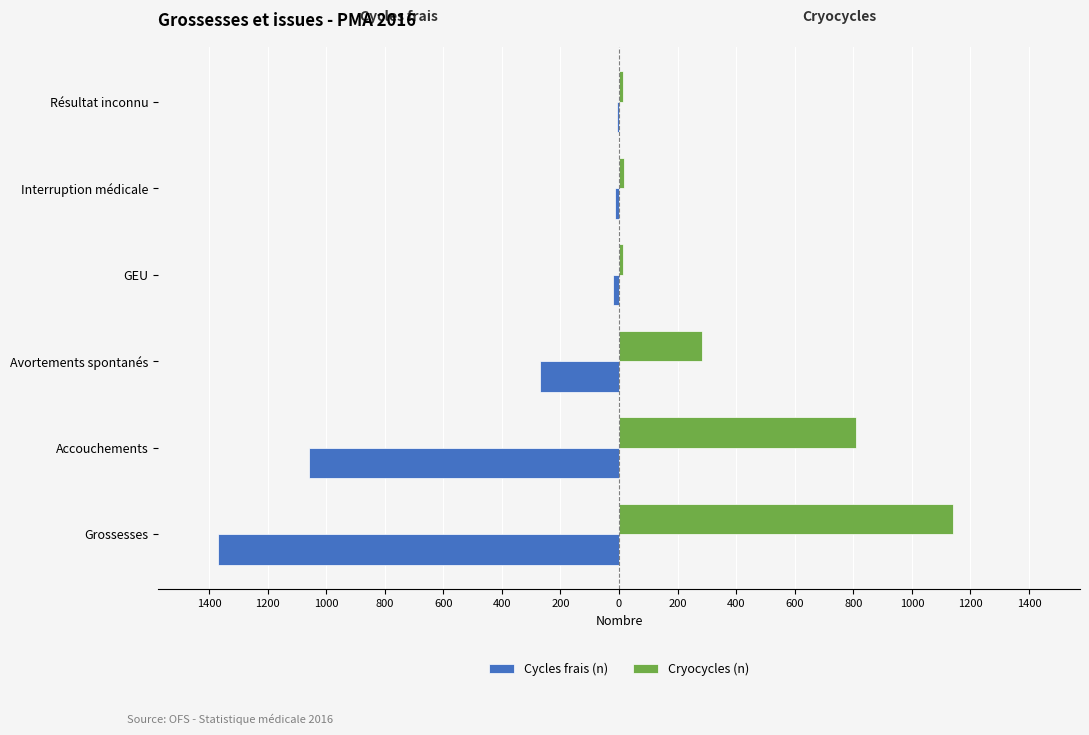

Which series has the widest spread of values?

Cycles frais (n)